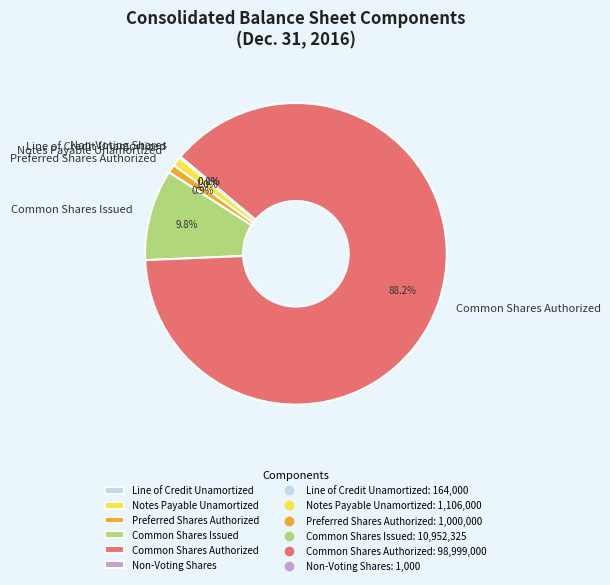

What percentage is the Preferred Shares Authorized slice, to the nearest percent?

1%